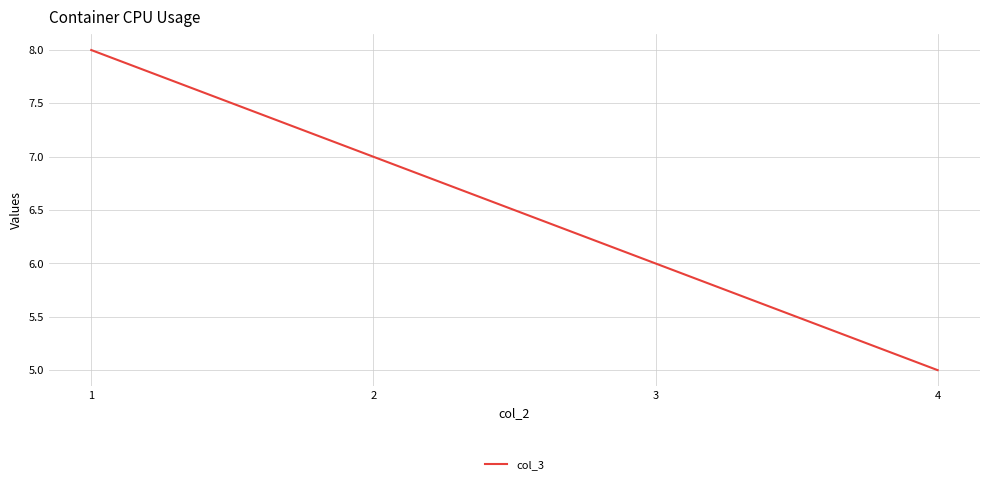

Reading right to left, list all the values displayed in this chart.

4=5	3=6	2=7	1=8